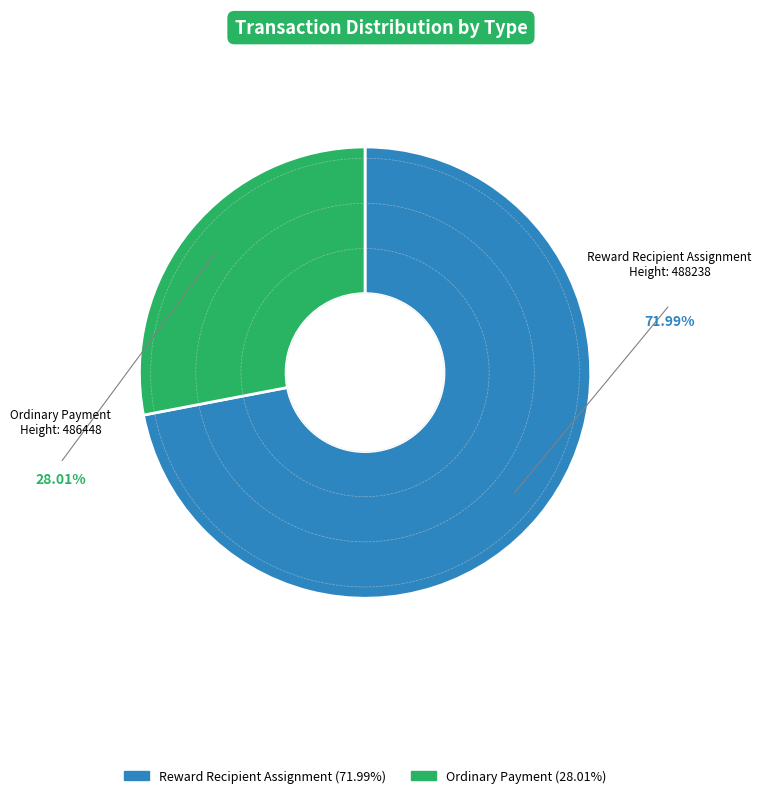

Does any single category account for the majority?

Yes